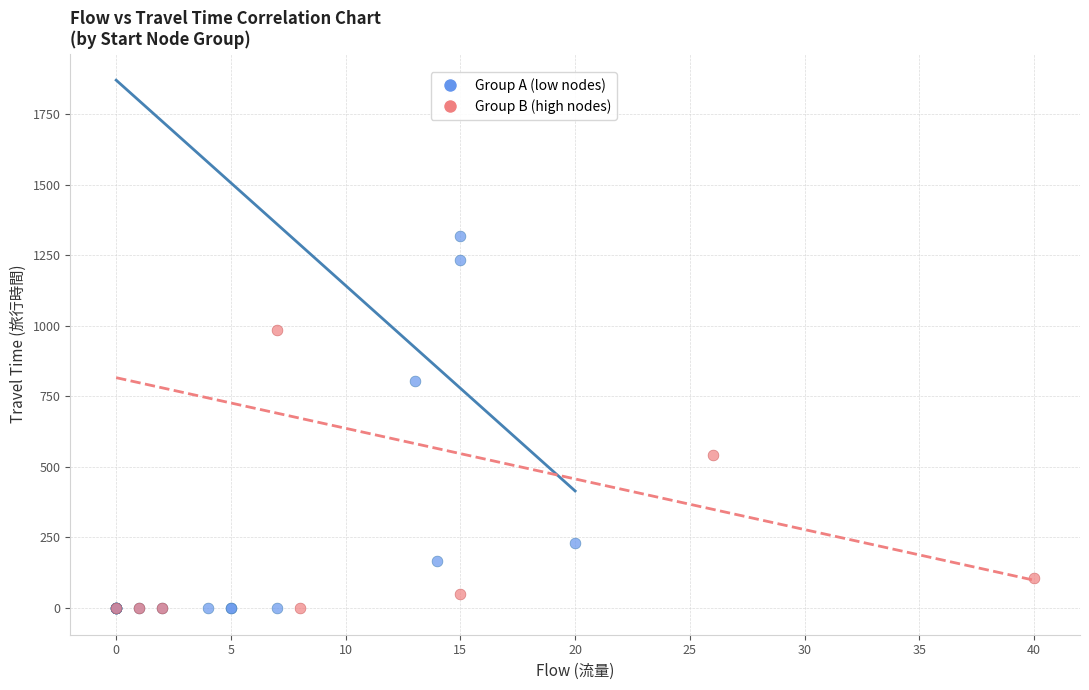

Which series contains the highest Y value?

Group A (low nodes)